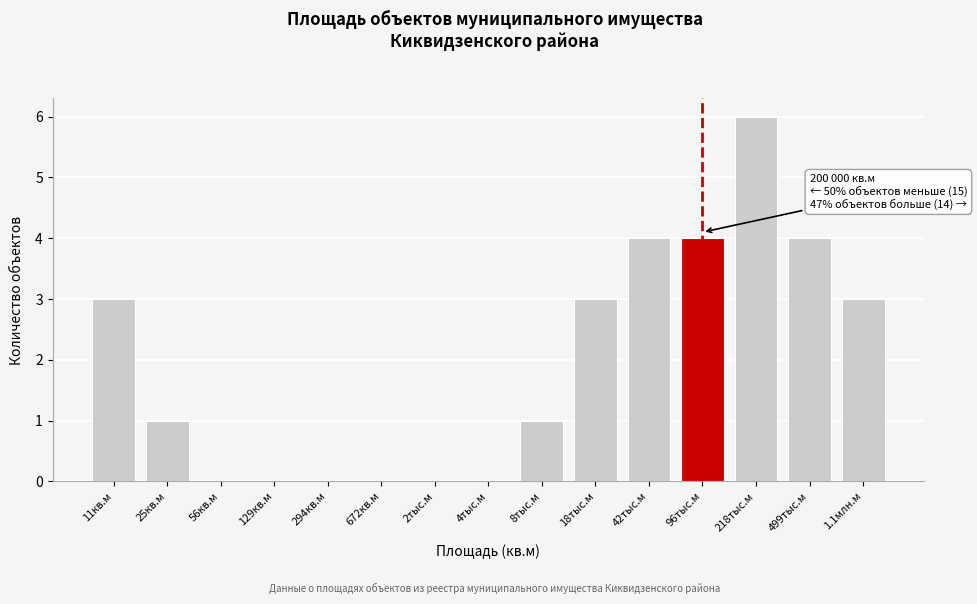

Reading right to left, transcribe all the data shown in this chart.

1.1млн.м=3	499тыс.м=4	218тыс.м=6	96тыс.м=4	42тыс.м=4	18тыс.м=3	8тыс.м=1	4тыс.м=0	2тыс.м=0	672кв.м=0	294кв.м=0	129кв.м=0	56кв.м=0	25кв.м=1	11кв.м=3